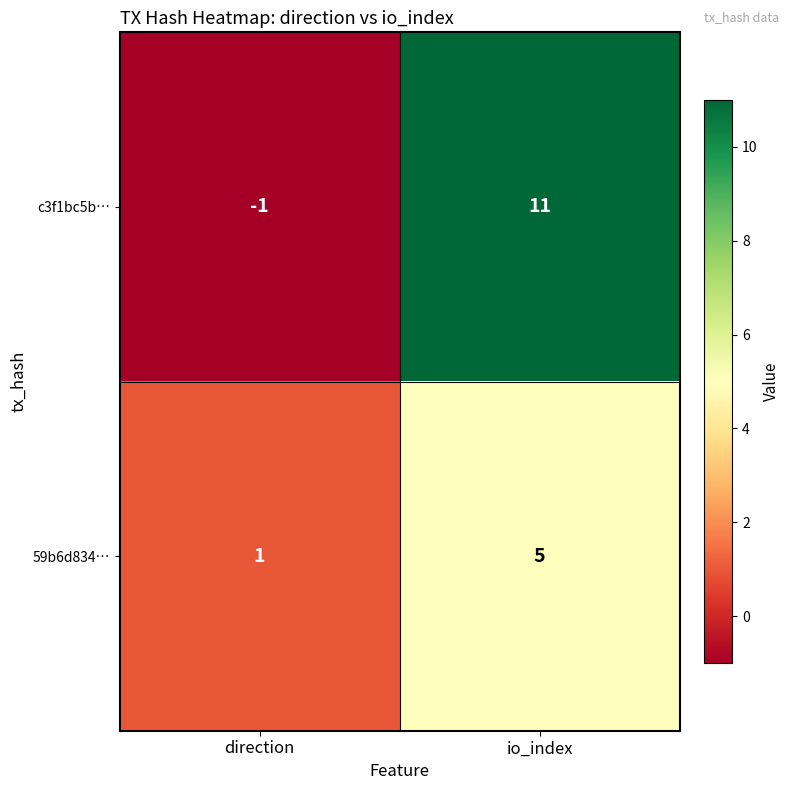

How many data points in 59b6d834… are less than 5?

1